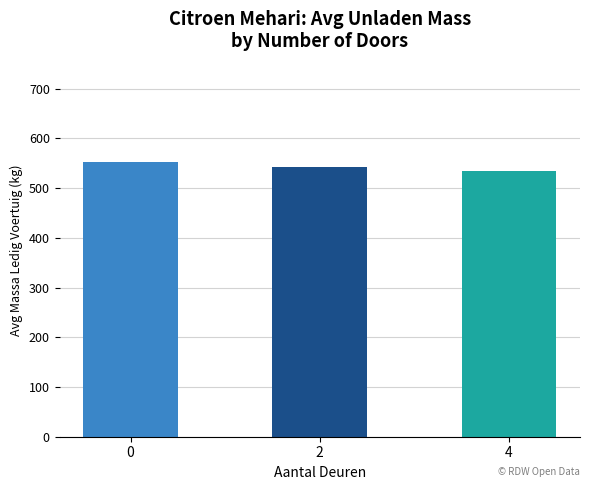

What is the difference between the values at 0 and 2?

9.8